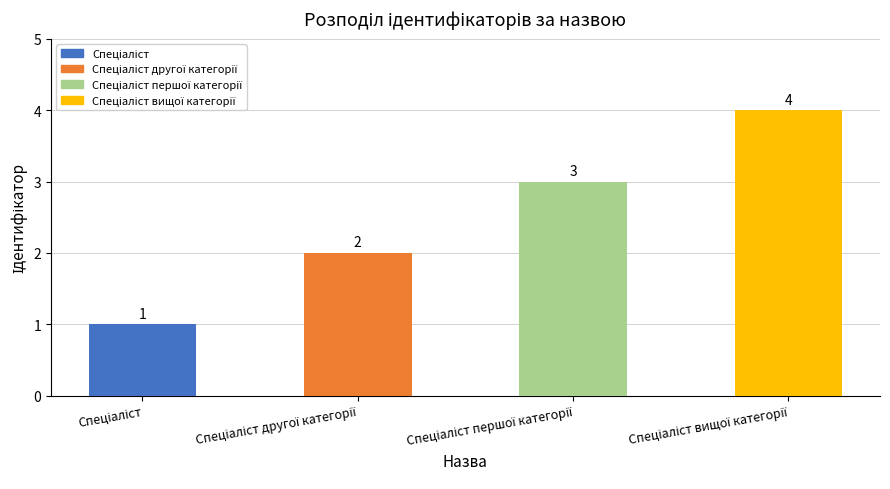

Which label corresponds to the smallest value in the chart?

Спеціаліст